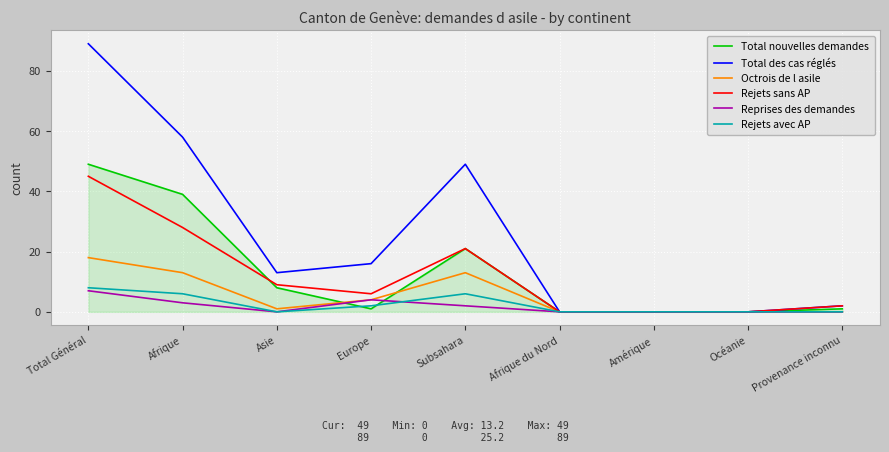

What is the sum of all Rejets avec AP values?

22